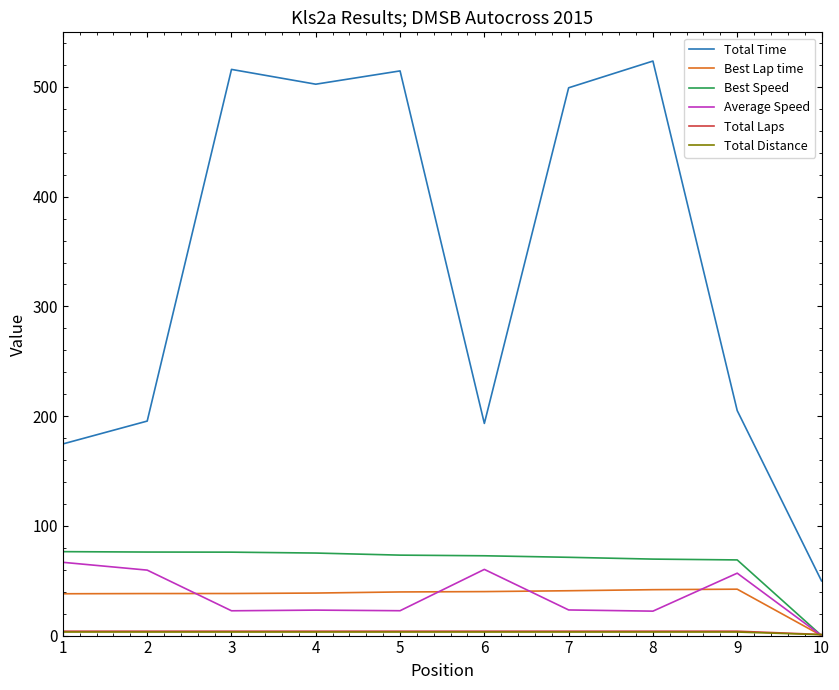

Which series has the widest spread of values?

Total Time